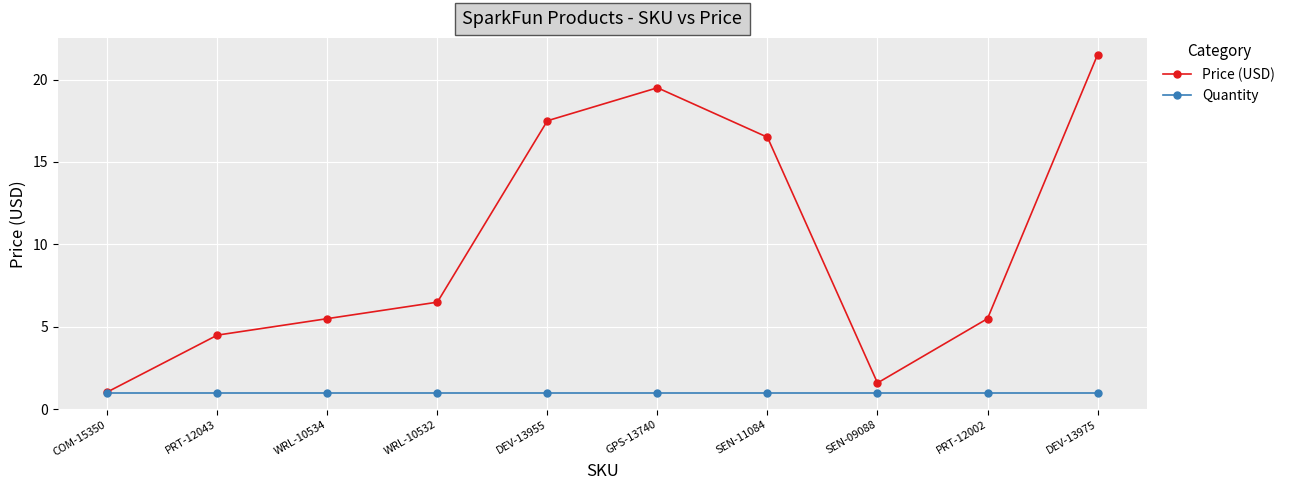

What is the difference between the highest and lowest values at DEV-13955?

16.5